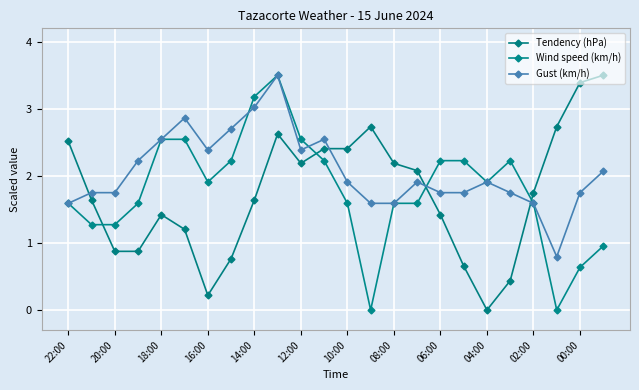

Which series has the largest range (max minus min)?

Tendency (hPa)